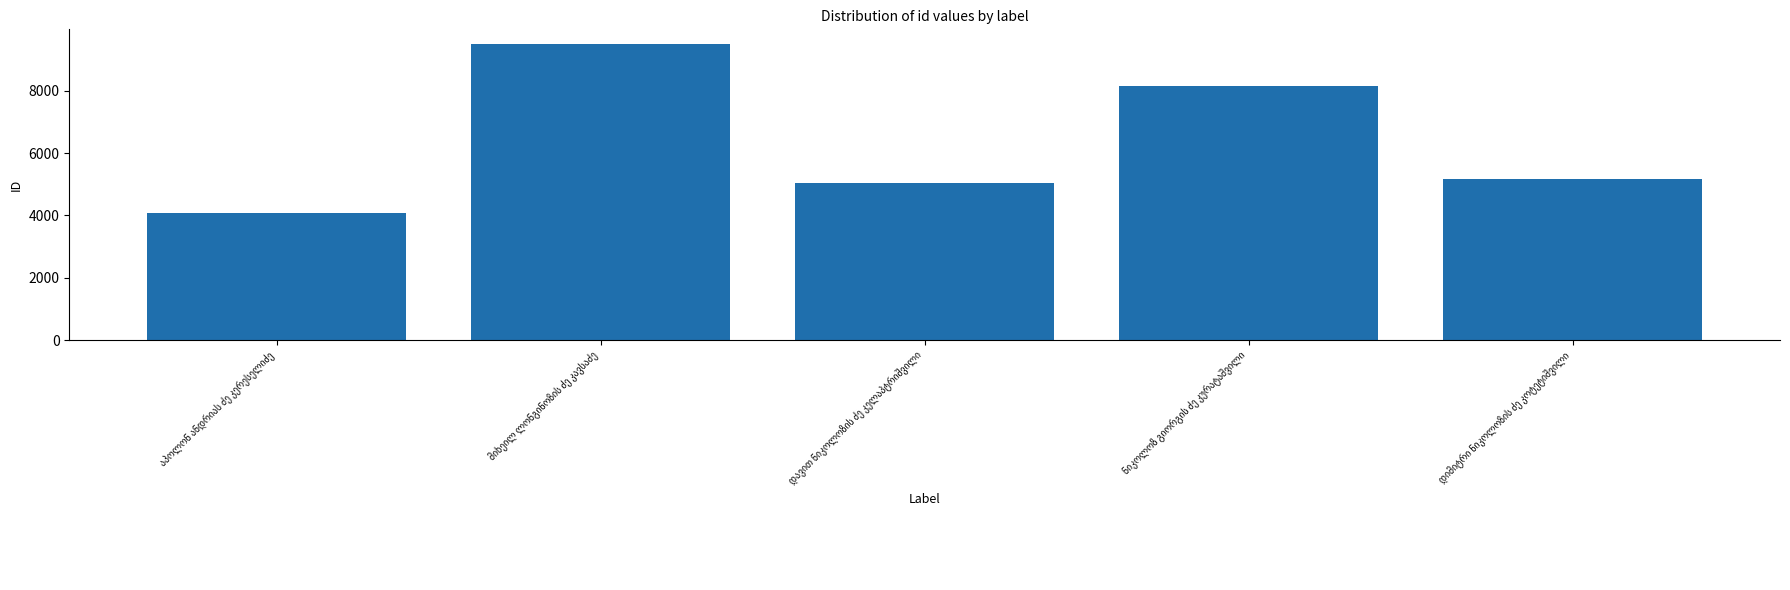

What is the maximum value shown in the chart?

9492